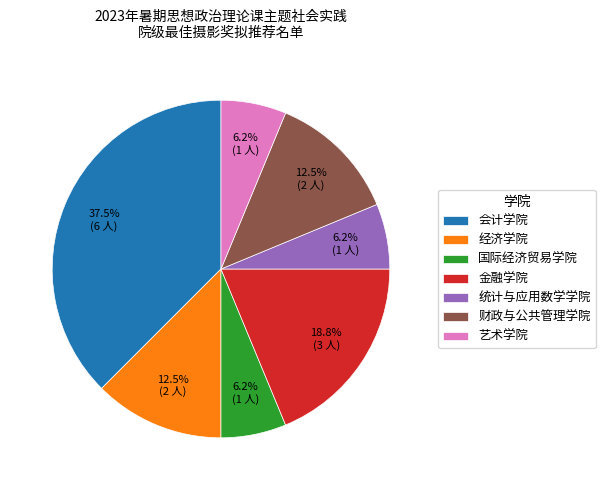

To the nearest percent, what is the average slice percentage?

14%